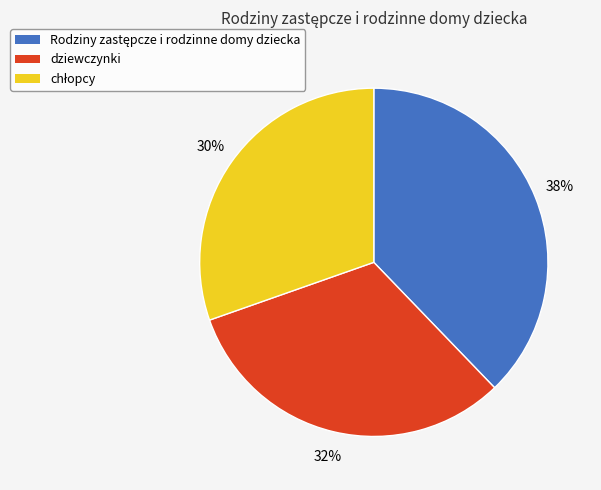

The dziewczynki slice represents 22% of the pie. True or false?

False